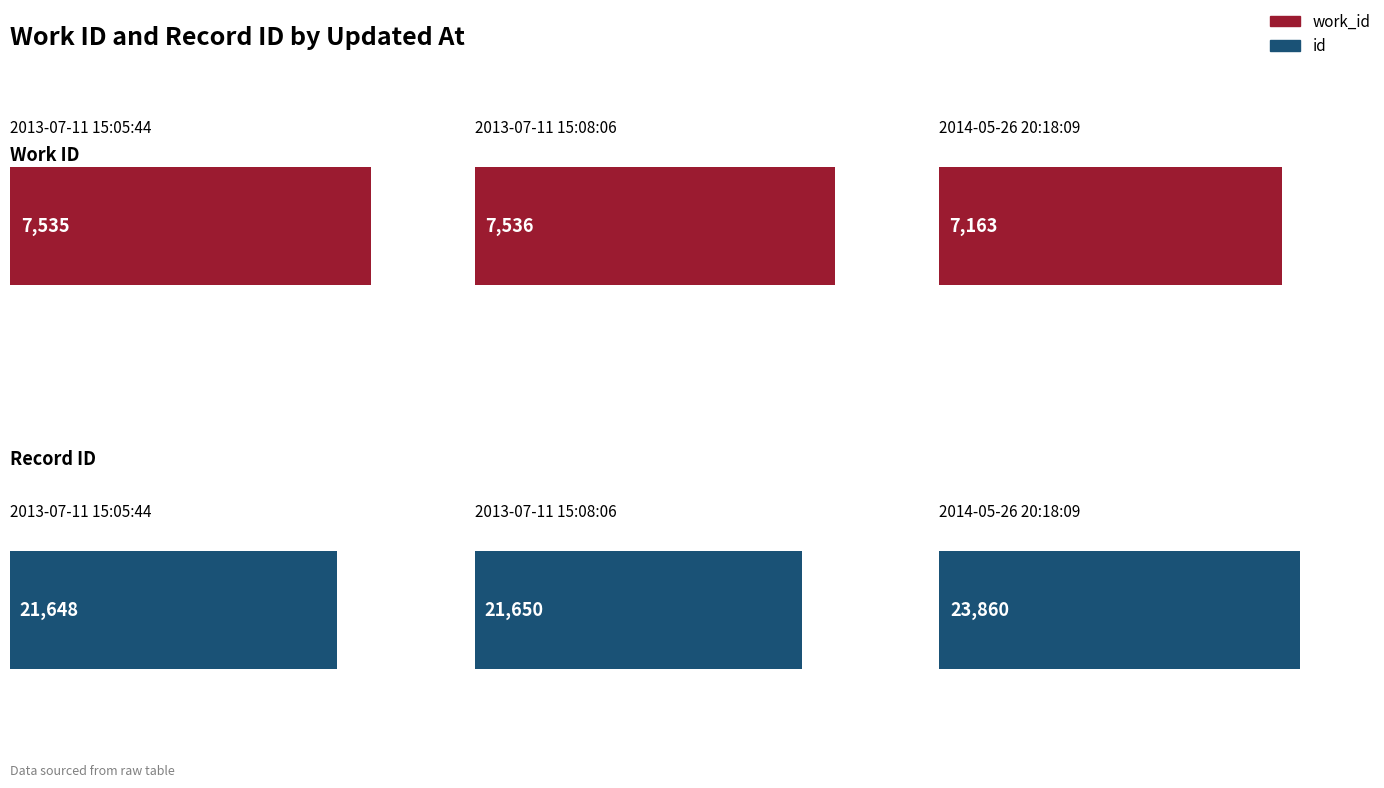

How many bars are there in total?

6